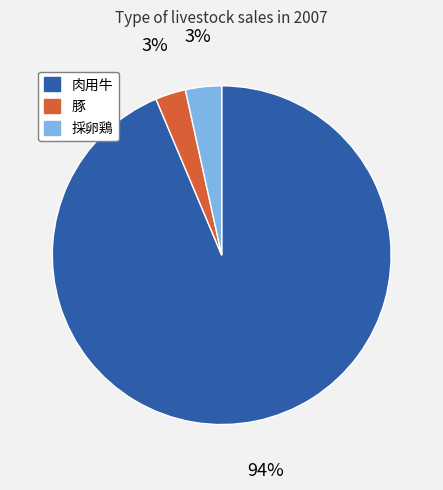

To the nearest percent, what is the average slice percentage?

33%